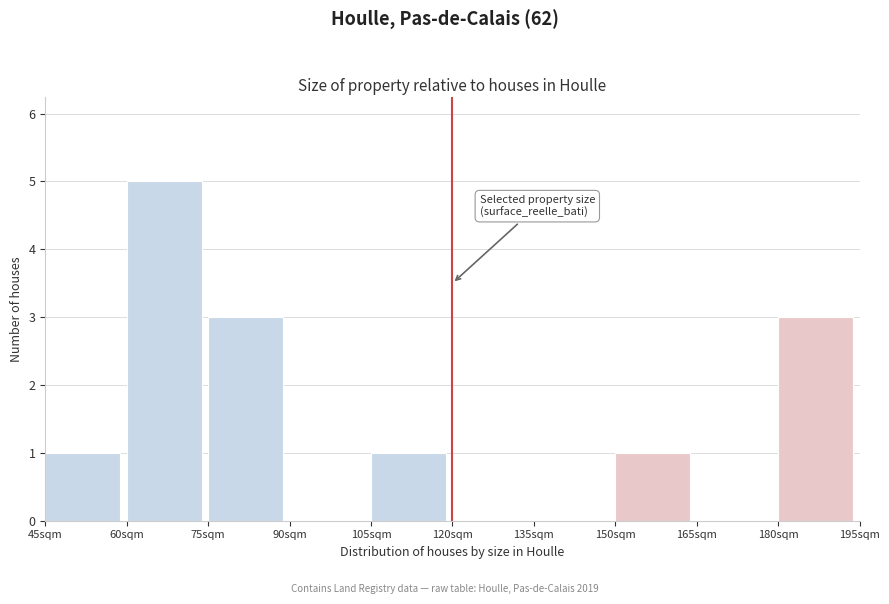

Reading left to right, list every bar in this chart as the range it spans on the x-axis followed by its height. Neither the bar edges nor the heights are printed on the chart, so give them approximately, as read against the axes.

45 to 60: 1
60 to 75: 5
75 to 90: 3
90 to 105: 0
105 to 120: 1
120 to 135: 0
135 to 150: 0
150 to 165: 1
165 to 180: 0
180 to 195: 3